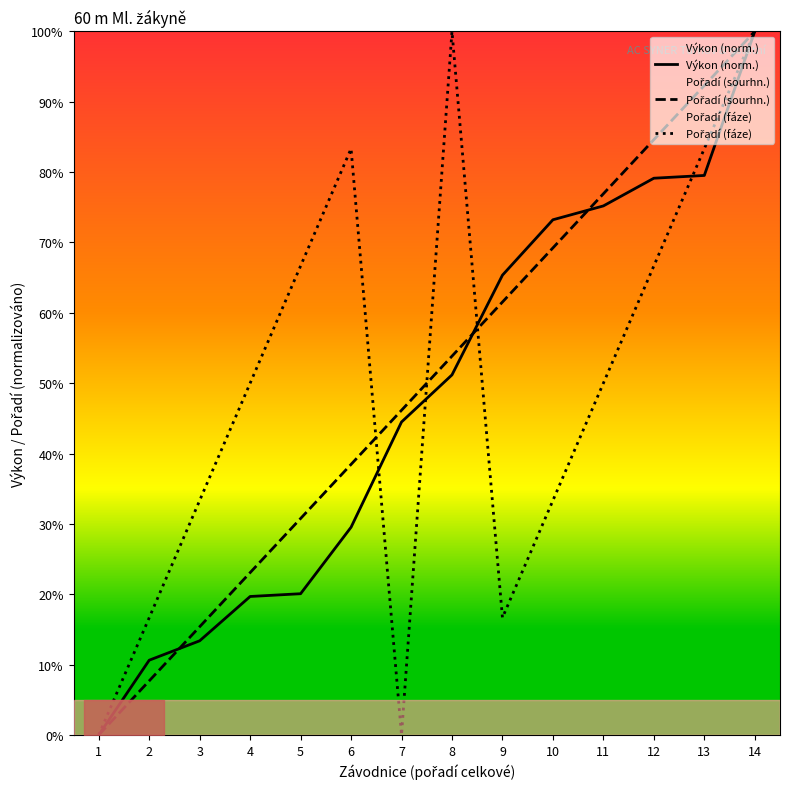

Which has a higher value, 2 or 5?

5